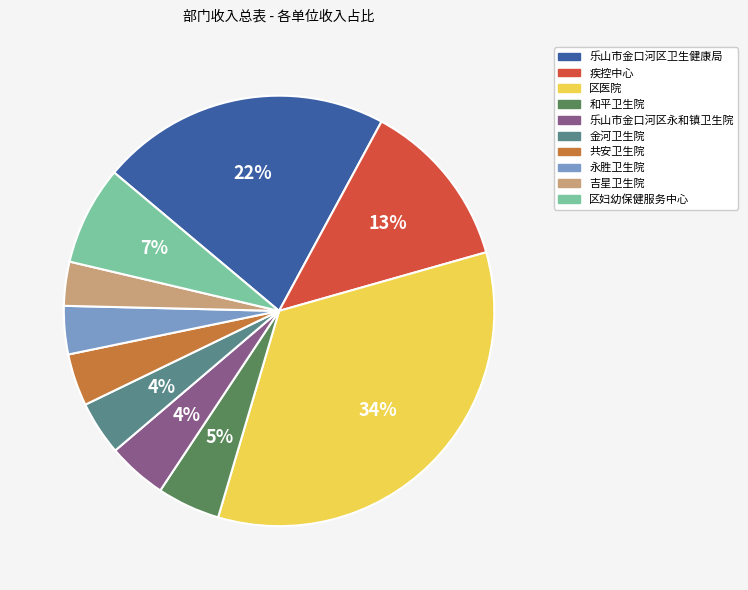

Which slice is the largest?

区医院